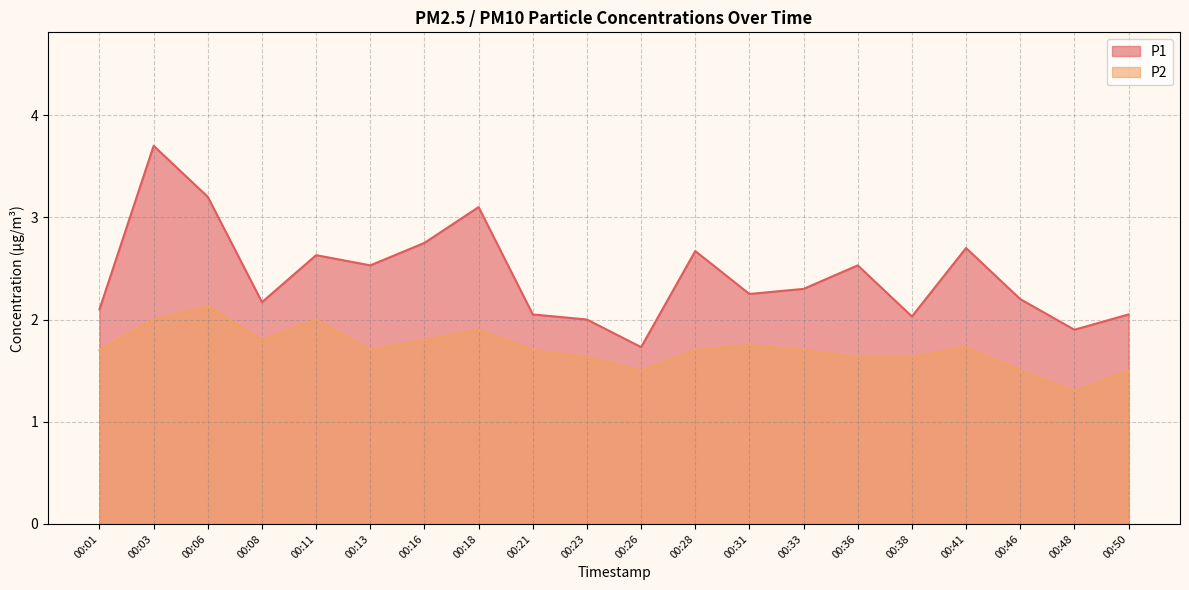

What is the difference between the highest and lowest values at 00:38?

0.4